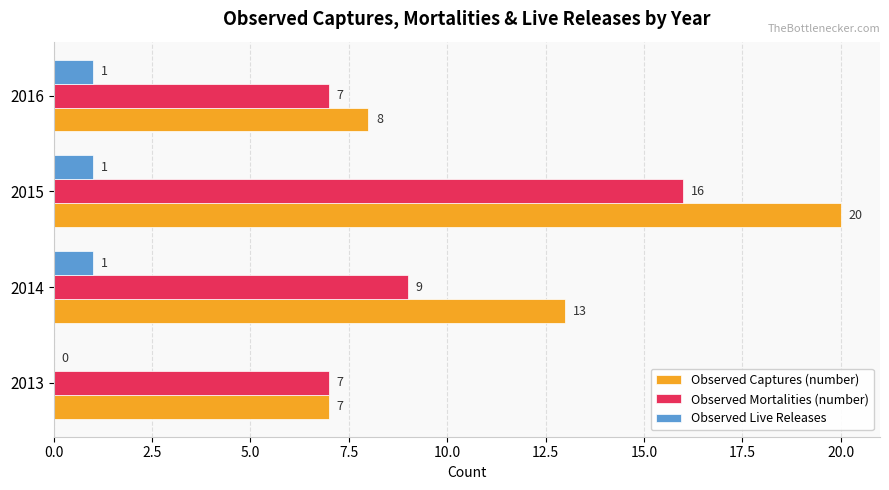

Which series changed the most between 2013 and 2014?

Observed Captures (number)